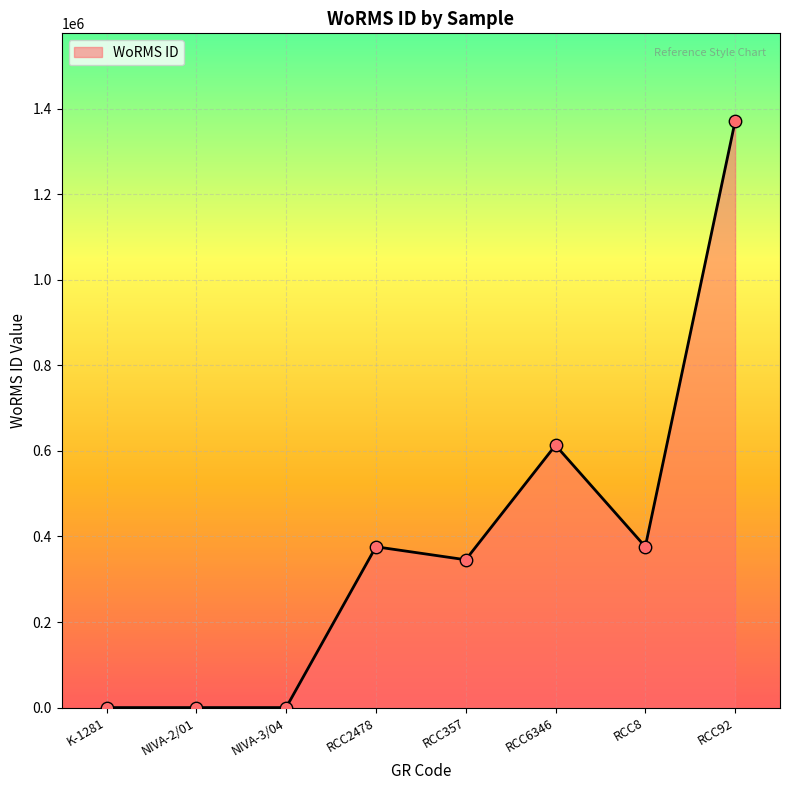

Between NIVA-3/04 and RCC2478, which is larger?

RCC2478